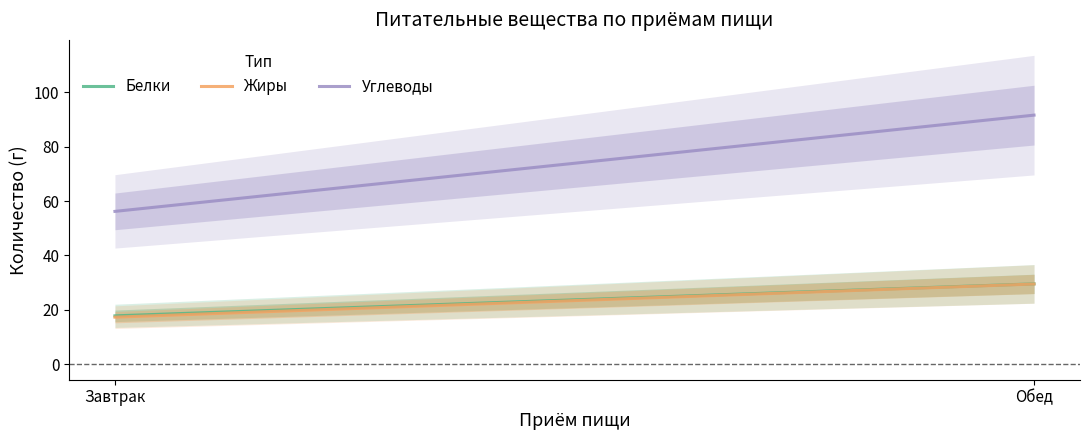

What is the total value across all series at Обед?

150.7